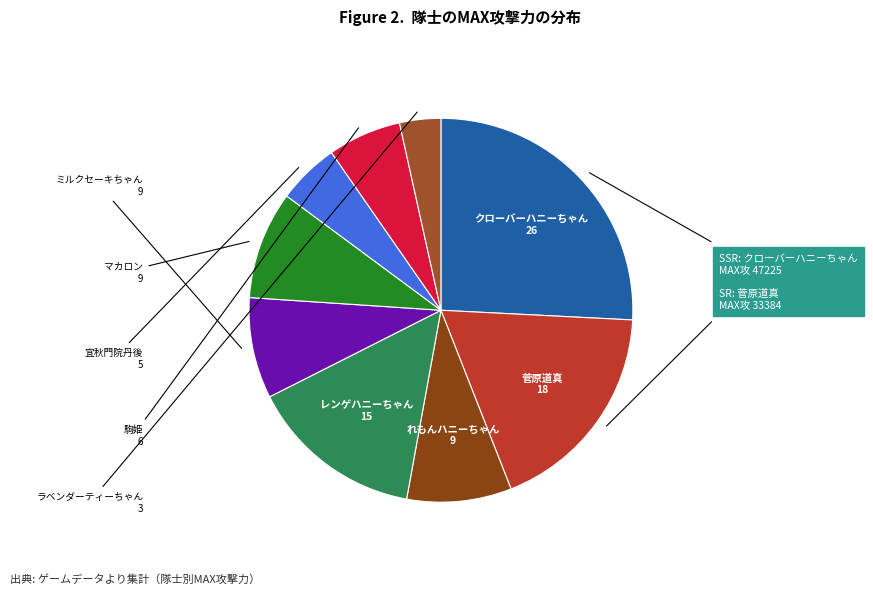

Is there any slice that represents more than half of the pie?

No